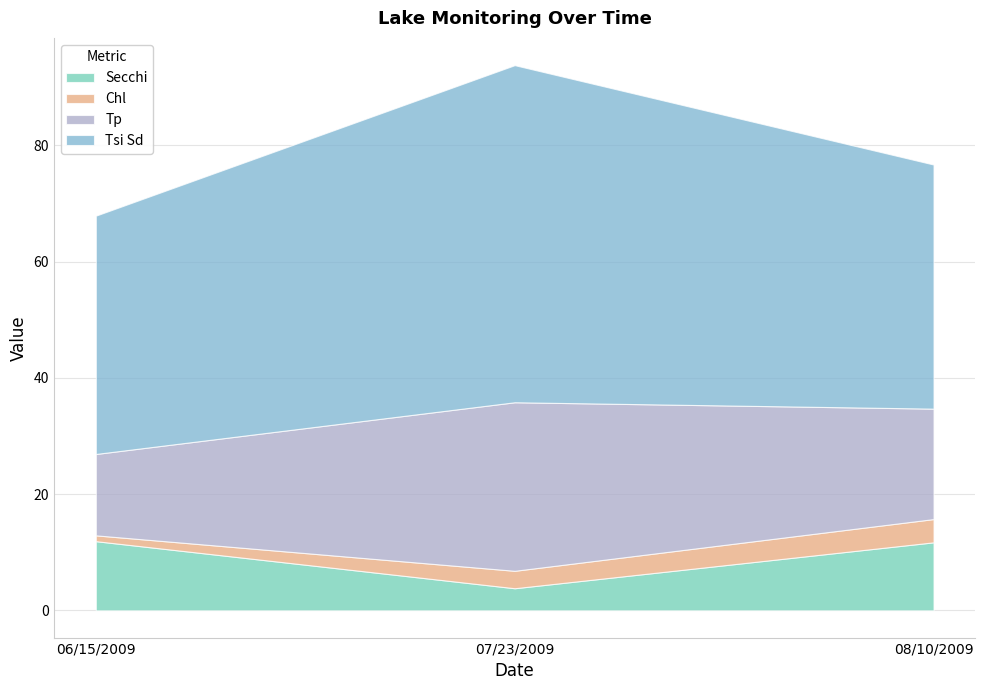

Which series has the widest spread of values?

Tsi Sd